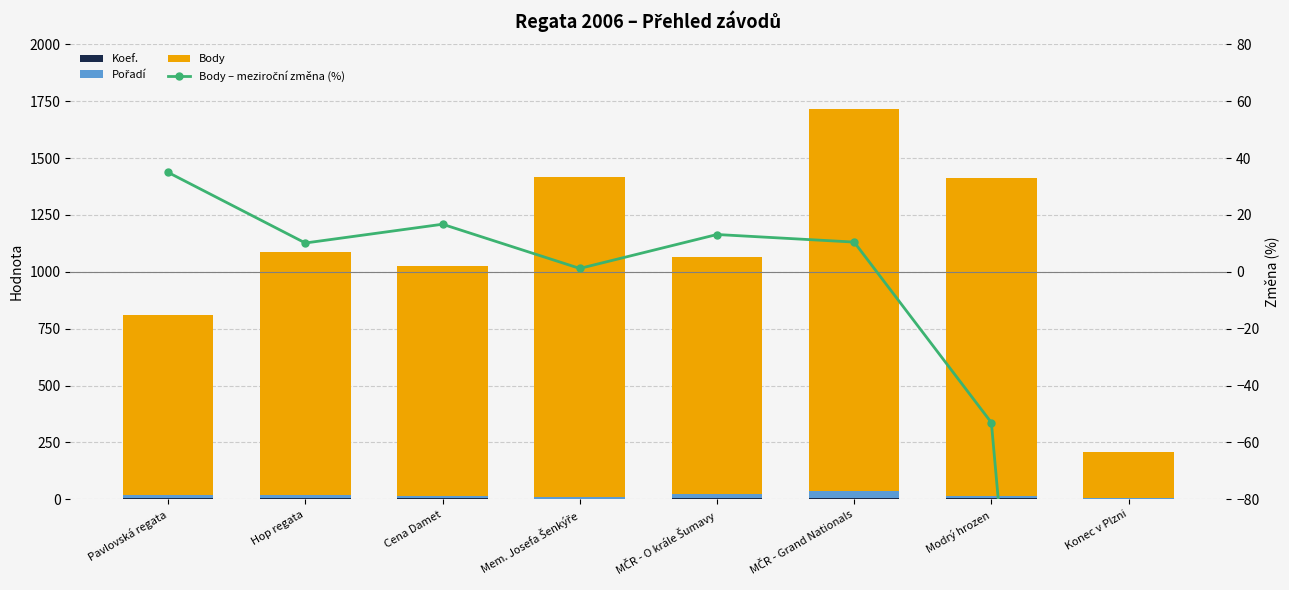

Count the number of categories in the chart.

8